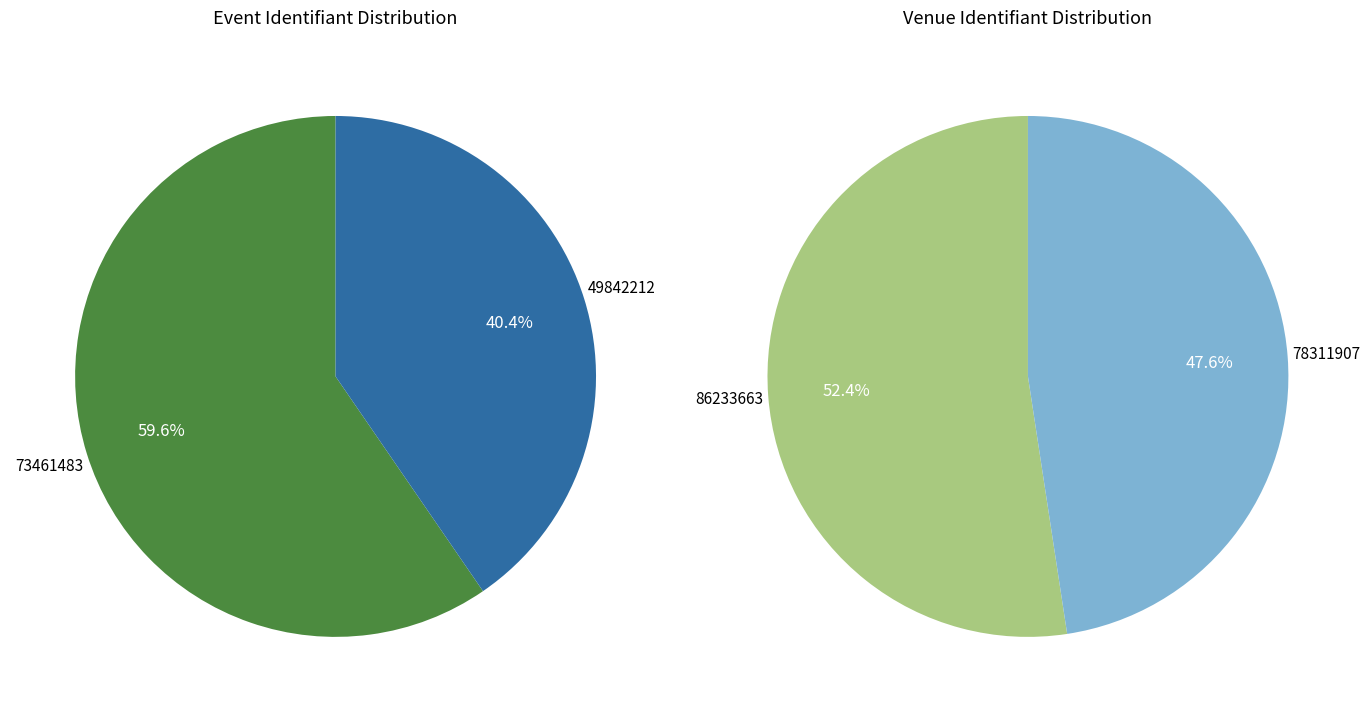

What is the majority slice?

73461483